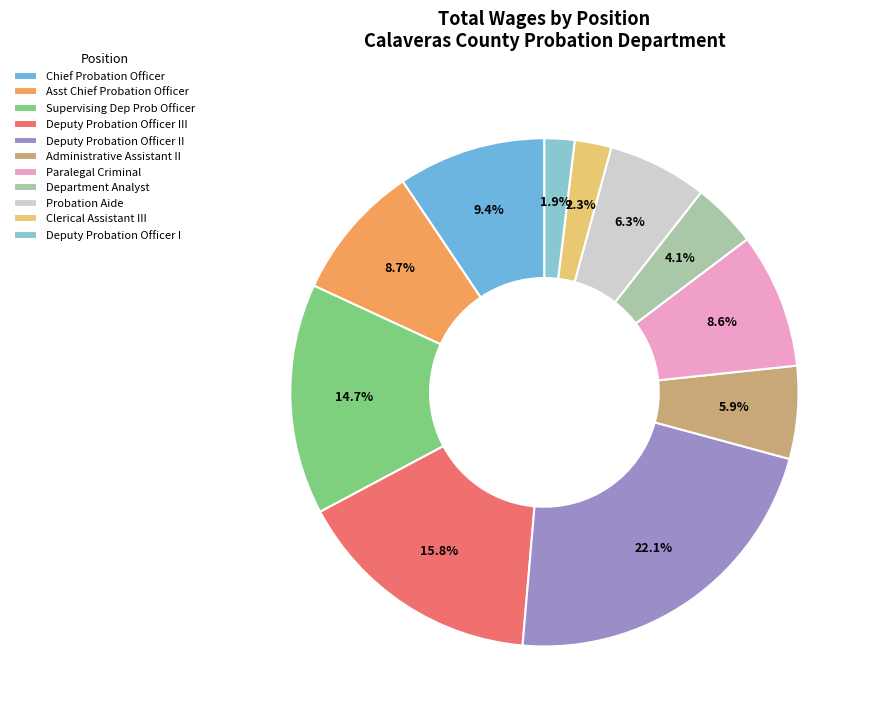

What percentage do Clerical Assistant III and Department Analyst together represent?

6.5%